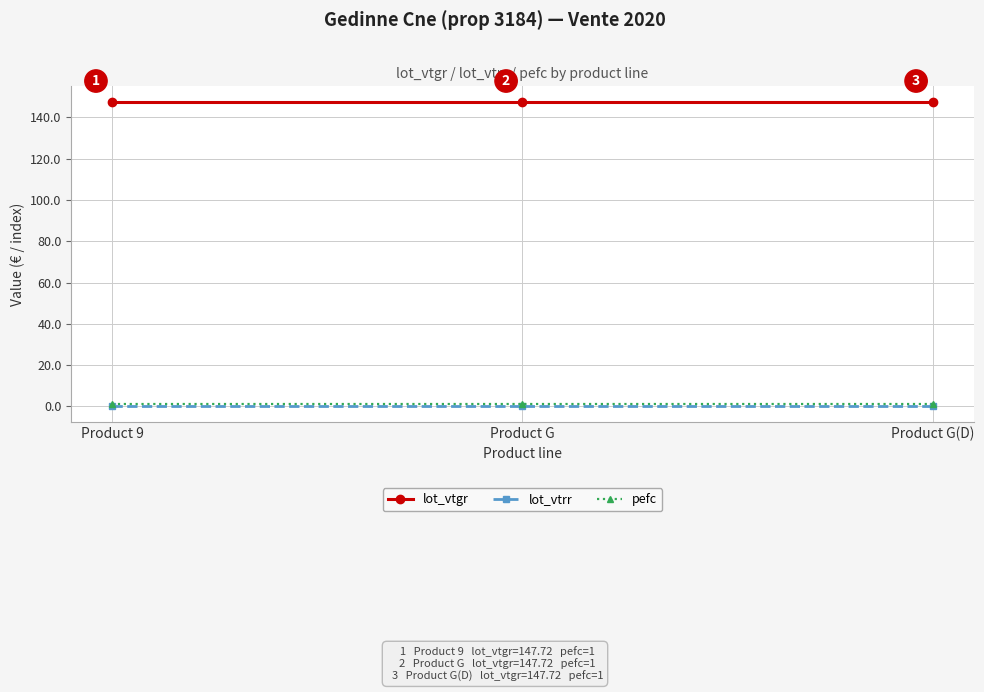

What is the spread (max minus min) of values at Product G?

147.7